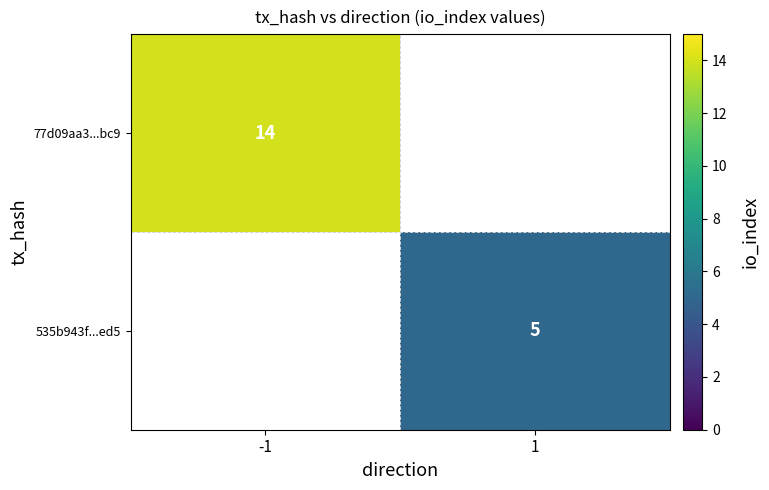

The 77d09aa3...bc9 series shows 19 at -1. True or false?

False